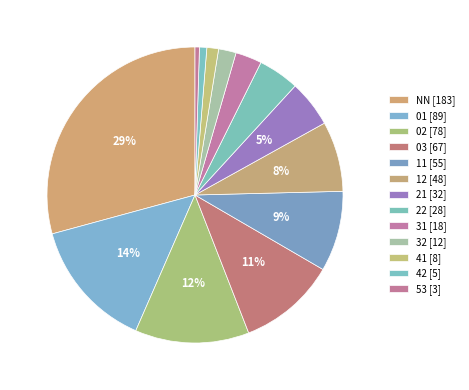

Count the number of slices in the pie.

13